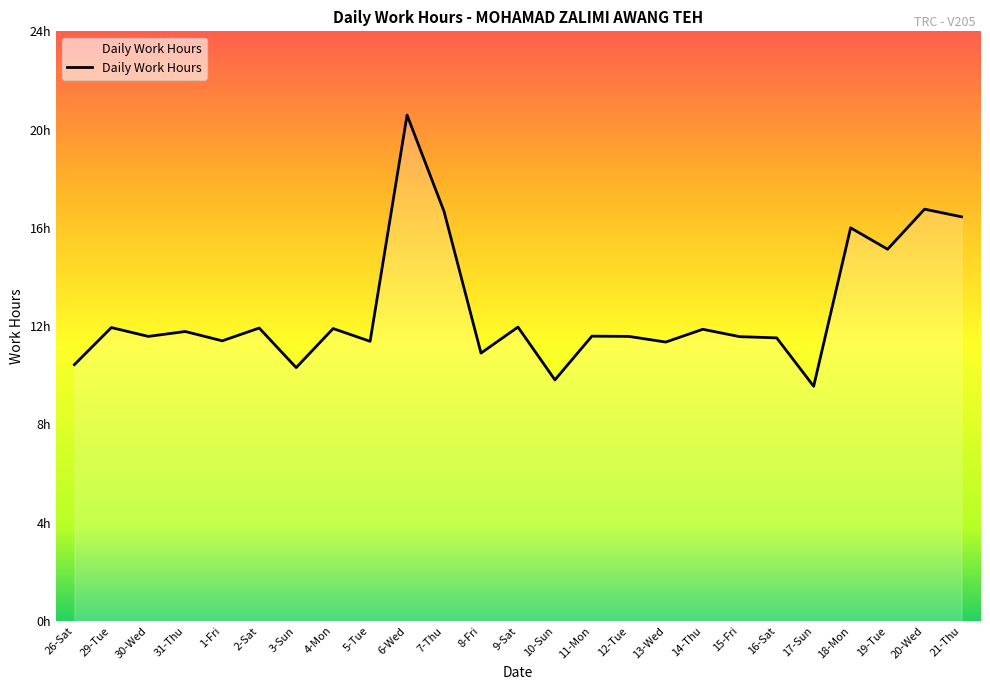

What is the change in value from 1-Fri to 17-Sun?

-1.8